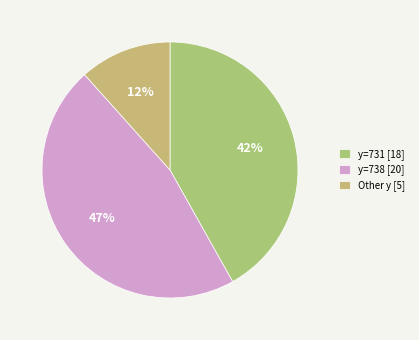

How many slices are in this pie chart?

3